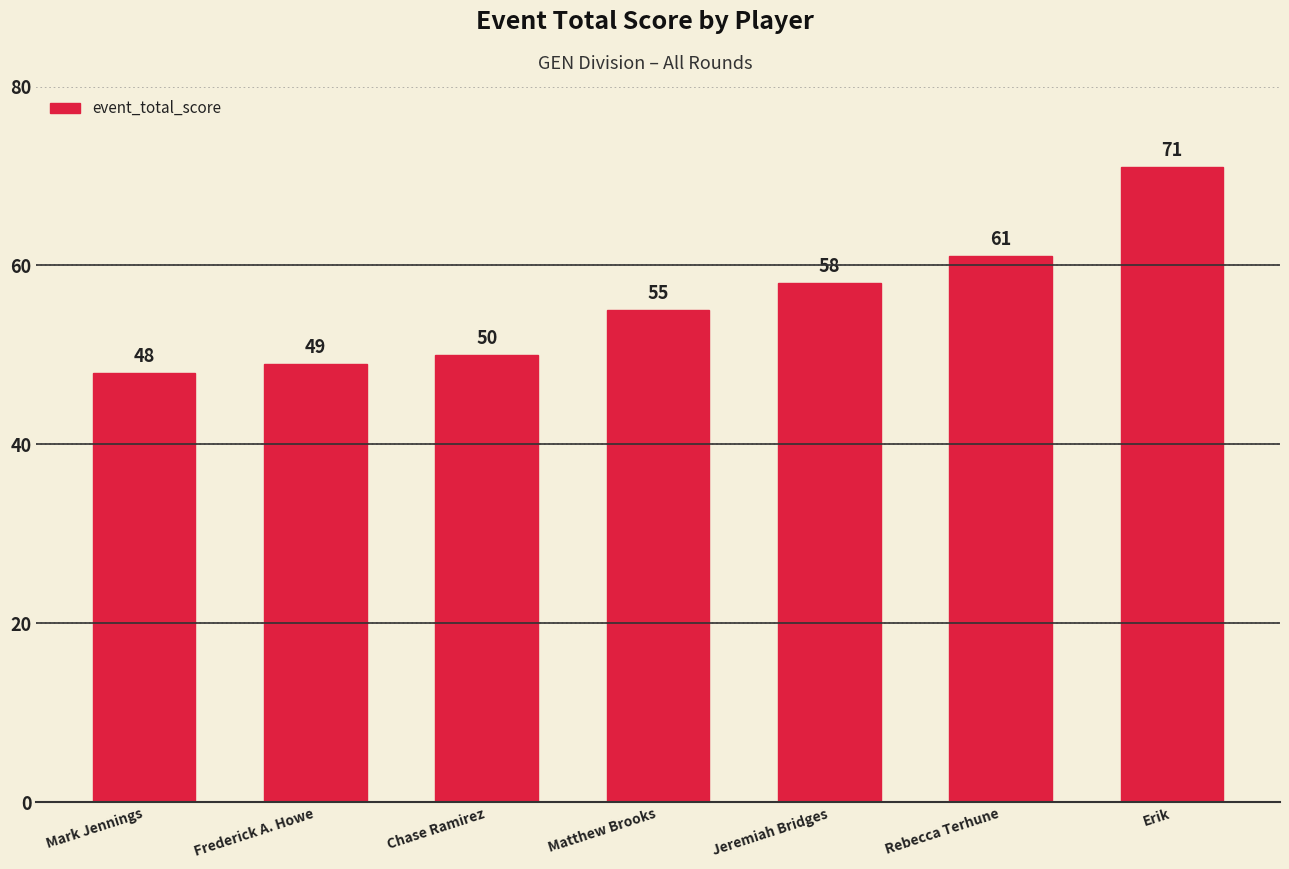

List the labels in order of value, largest first.

Erik, Rebecca Terhune, Jeremiah Bridges, Matthew Brooks, Chase Ramirez, Frederick A. Howe, Mark Jennings